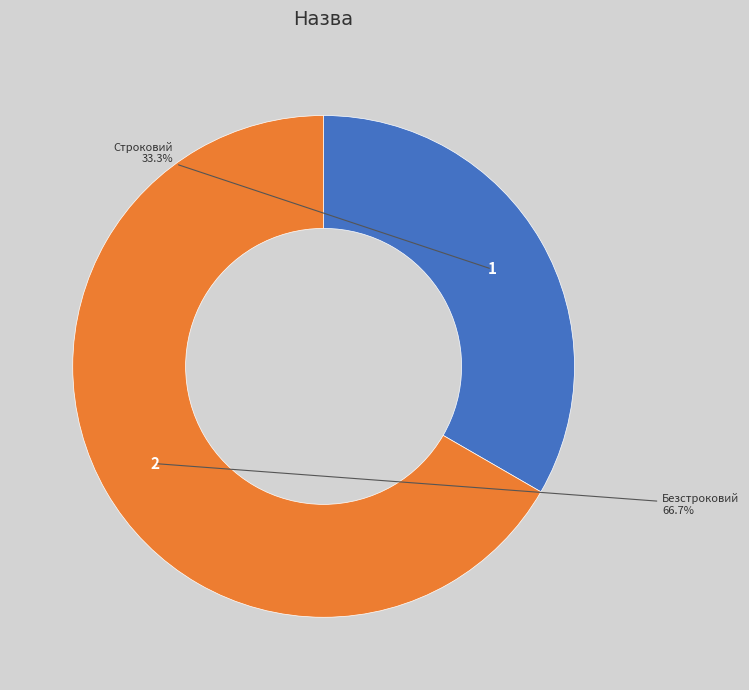

To the nearest percent, what is the average slice percentage?

50%